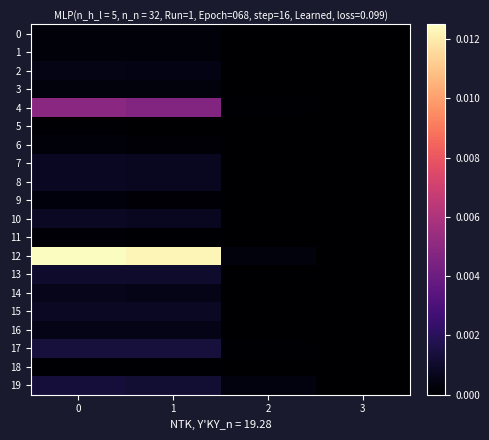

Which series has the largest total across all categories?

12